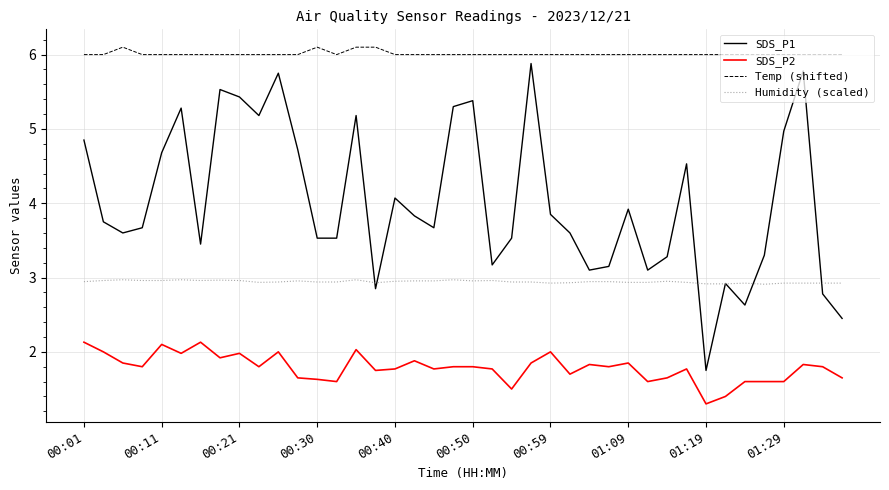

What is the lowest value of the Temp (shifted) series?

6.0